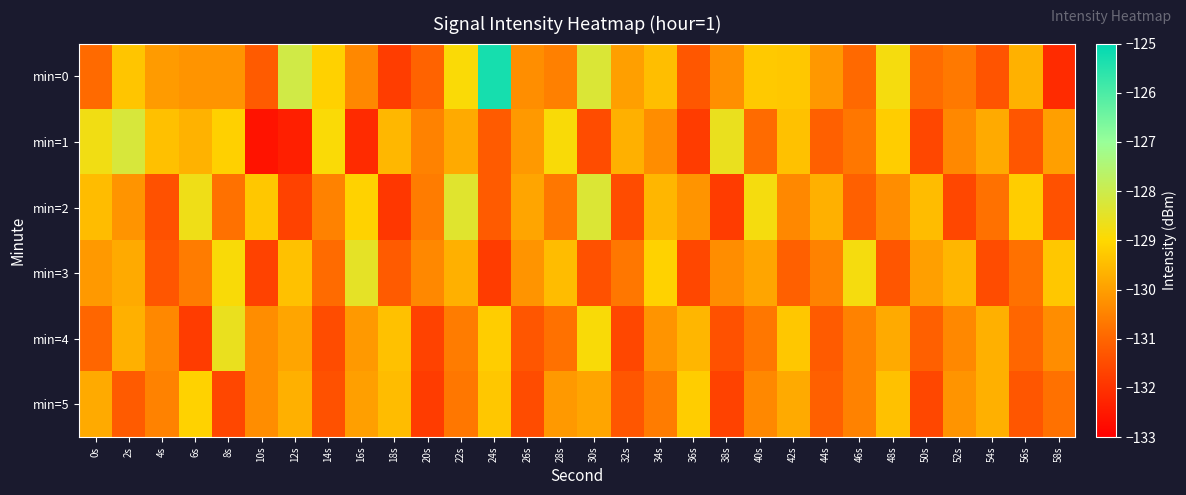

How many series are shown in this chart?

6